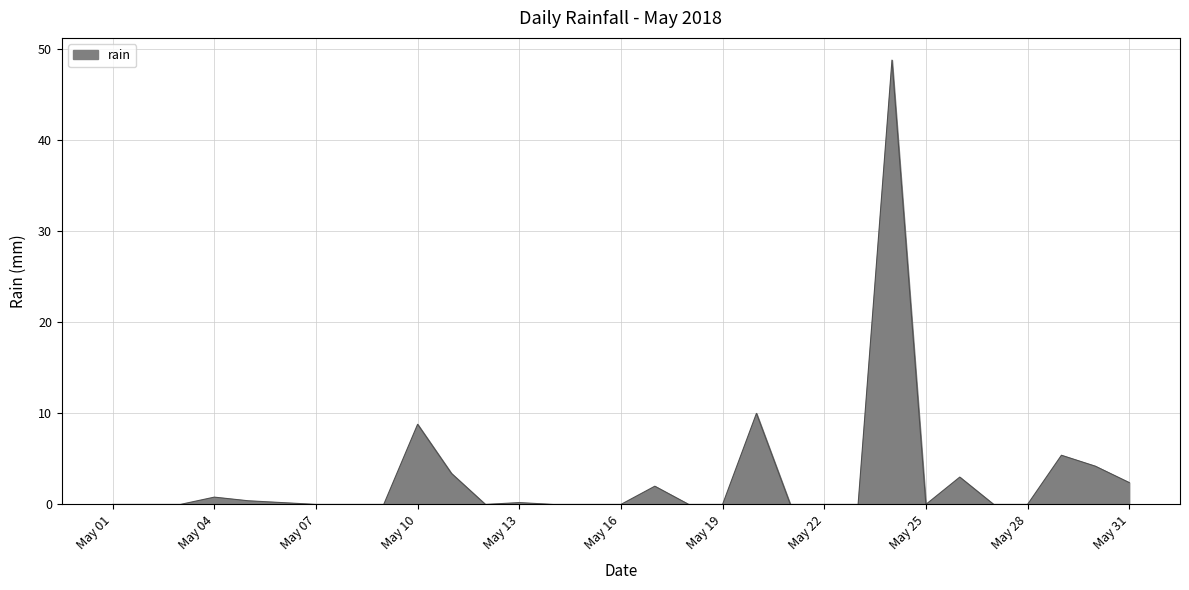

What is the maximum value shown in the chart?

48.8